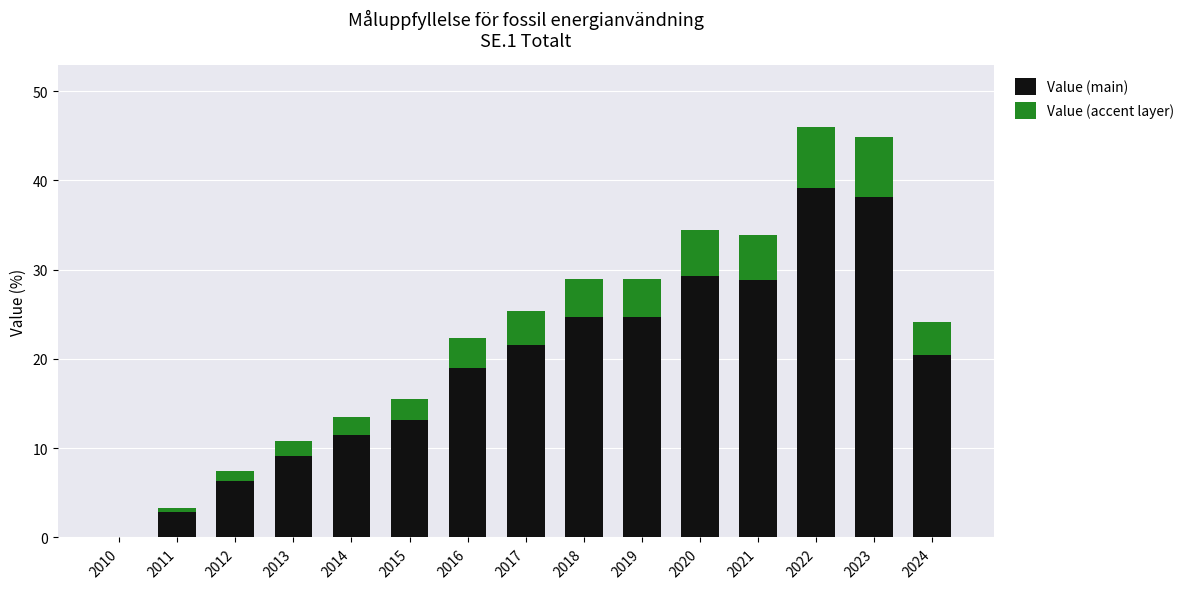

What is the sum of all Value (main) values?

288.7